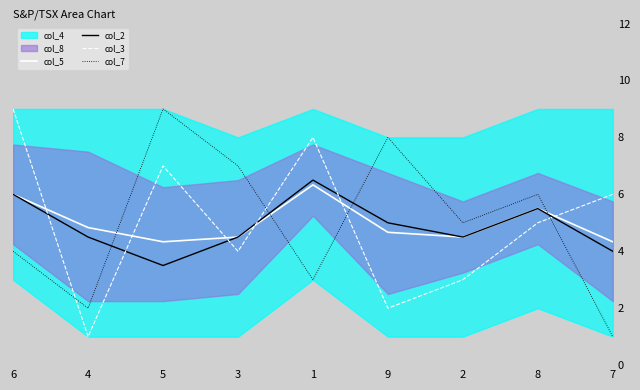

What is the label of the 9th point from the right?

6